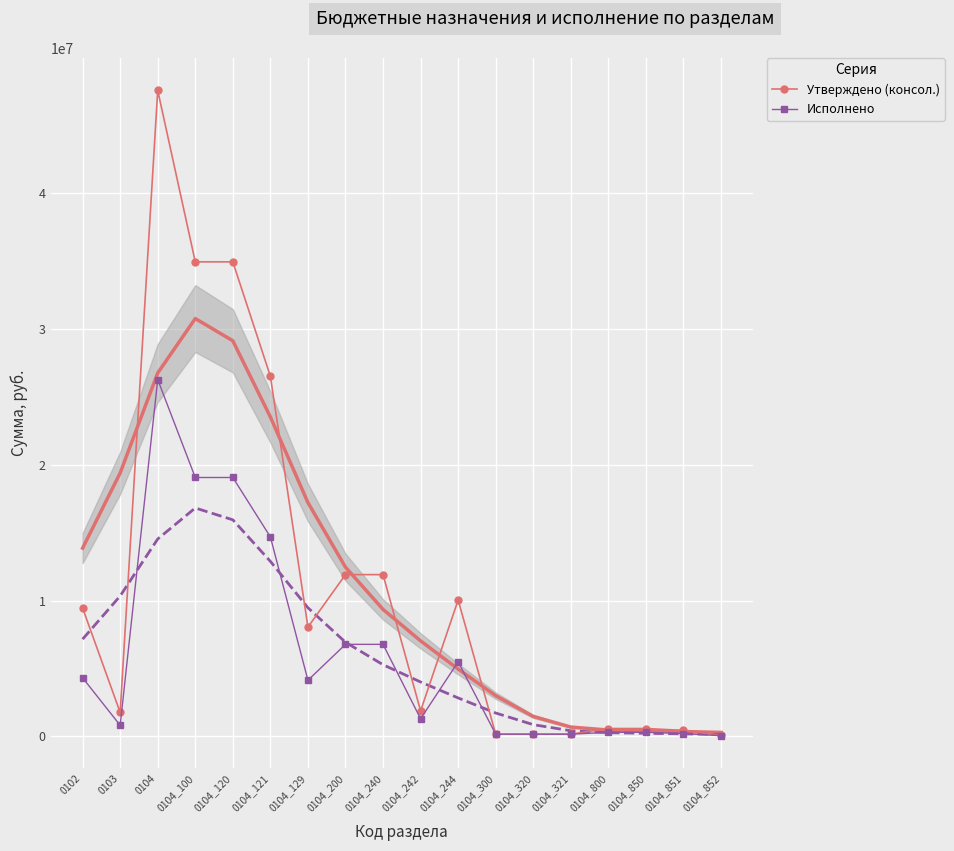

What are all the series names shown in the legend?

Утверждено (консол.), Исполнено